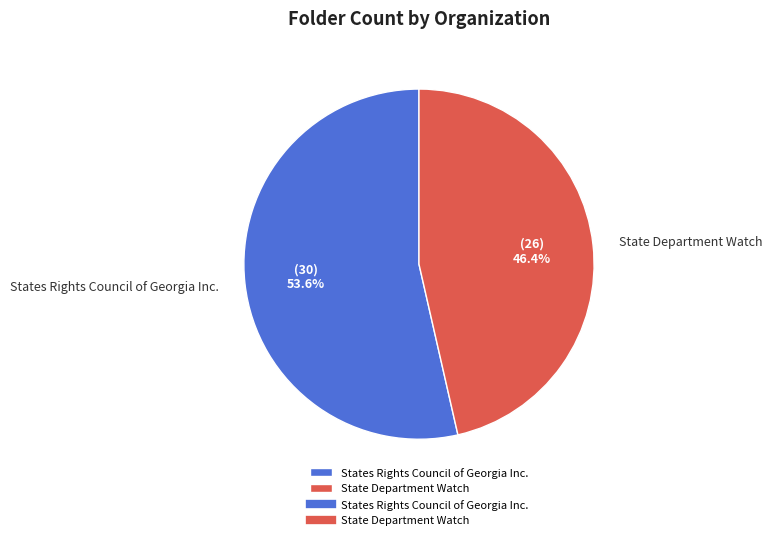

Which slice is the smallest?

State Department Watch